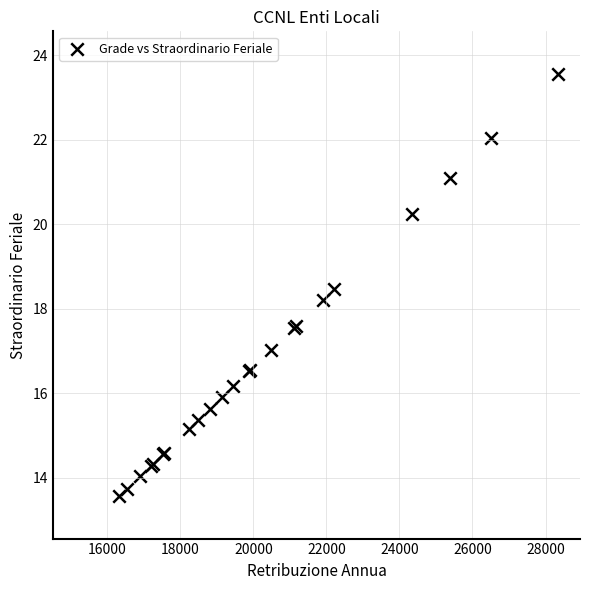

What Y value in the scatter plot is closest to 18?

18.2